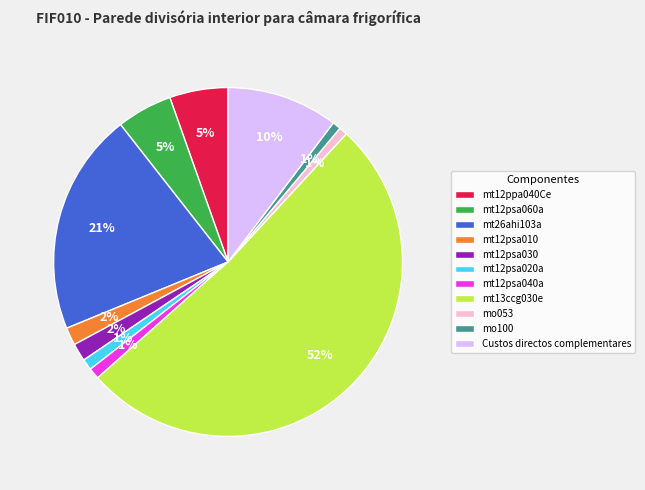

To the nearest percent, what portion does mt12psa030 represent?

2%